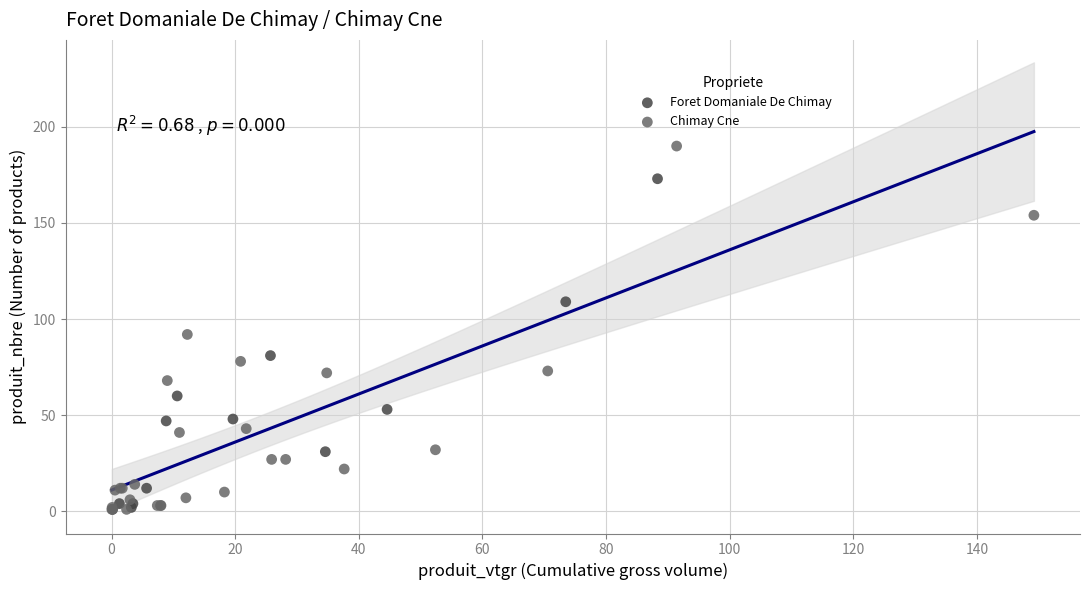

Which series contains the highest Y value?

Chimay Cne